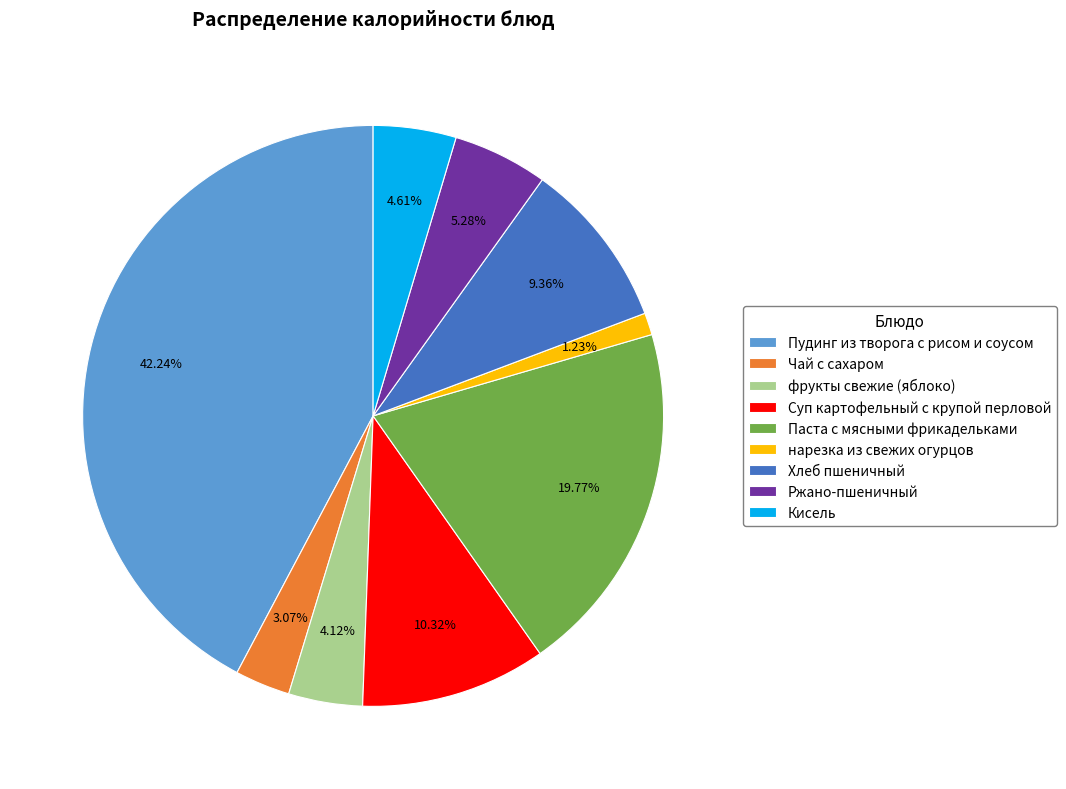

Count the number of slices in the pie.

9